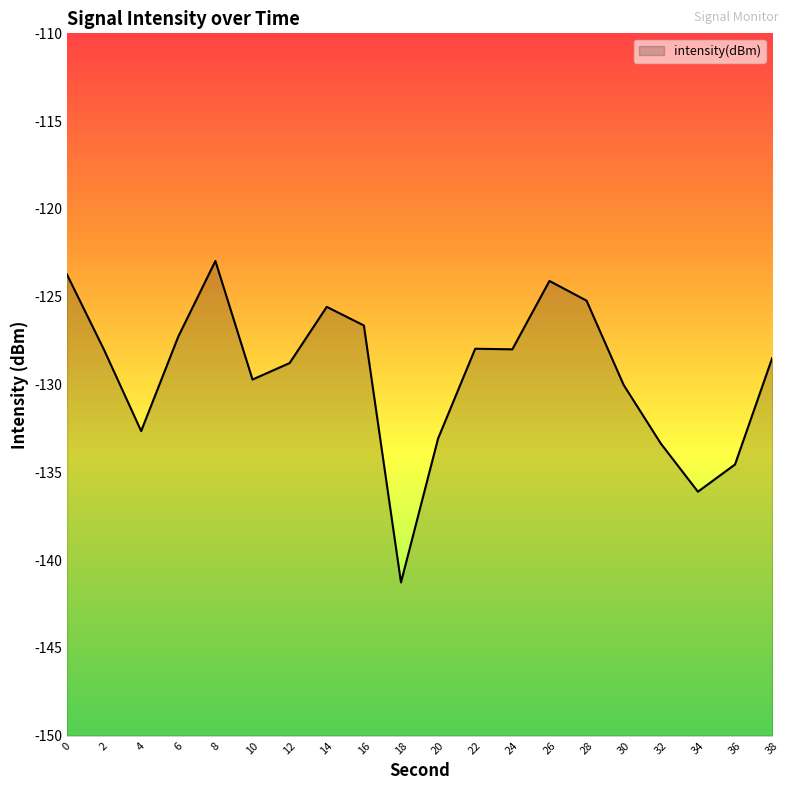

The chart shows a value of -132.7 at 4. True or false?

True